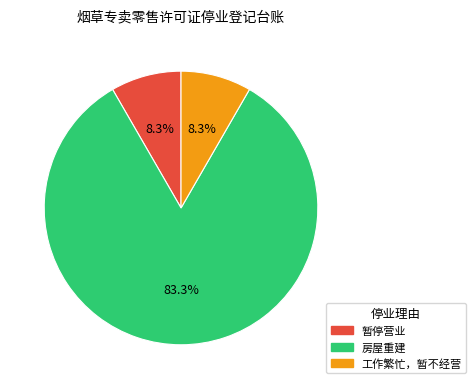

Count the number of slices in the pie.

3